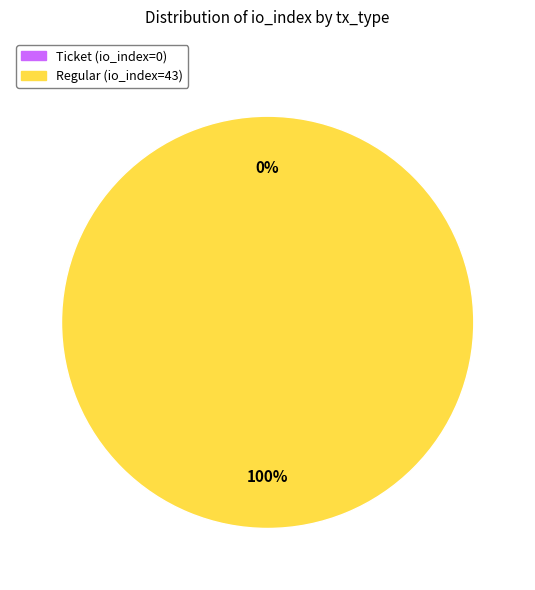

To the nearest percent, what percentage of the pie is Regular (io_index=43)?

100%